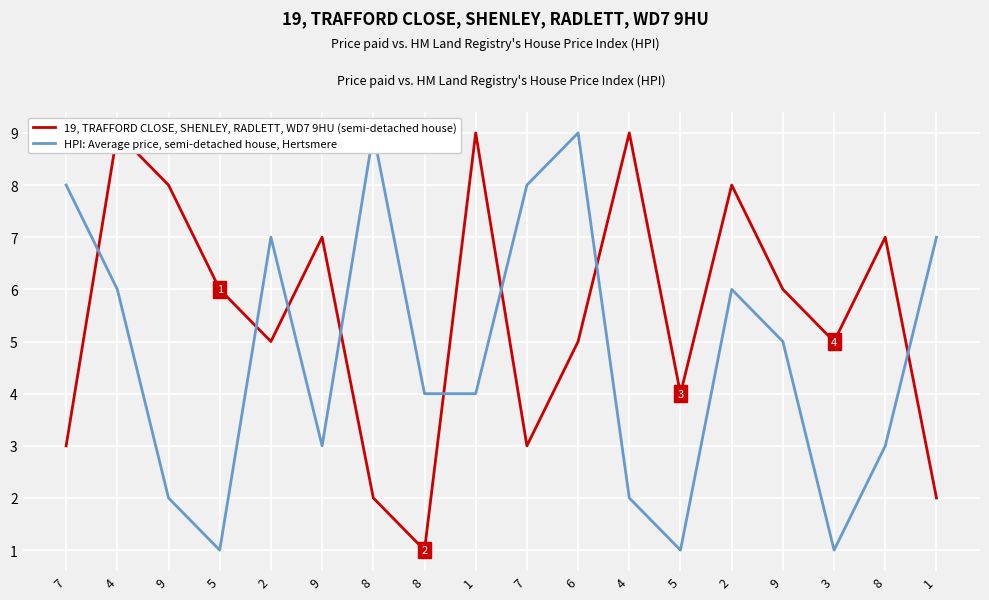

At which label does HPI: Average price, semi-detached house, Hertsmere first exceed 5?

7